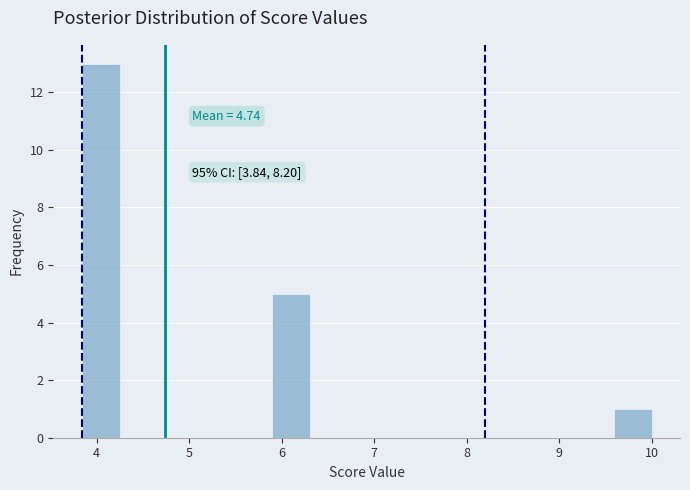

Which range on the x-axis has the tallest bar?

3.8 to 4.3